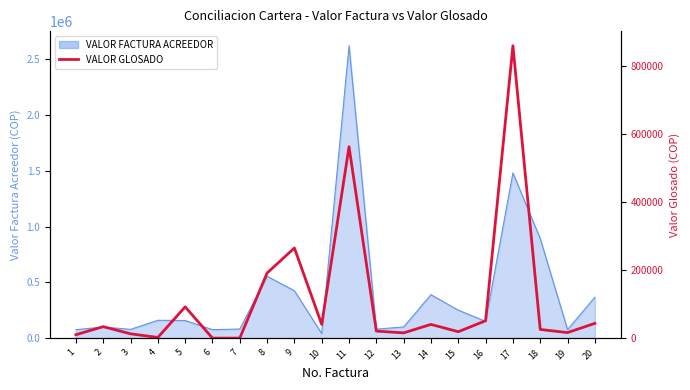

Where does the data first go above 33714?

5